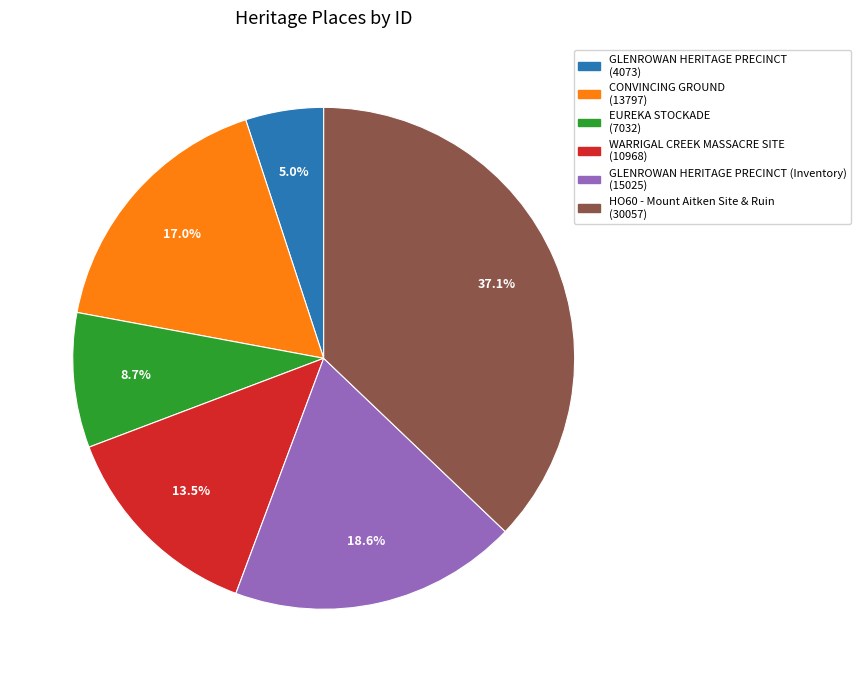

Is there any slice that represents more than half of the pie?

No